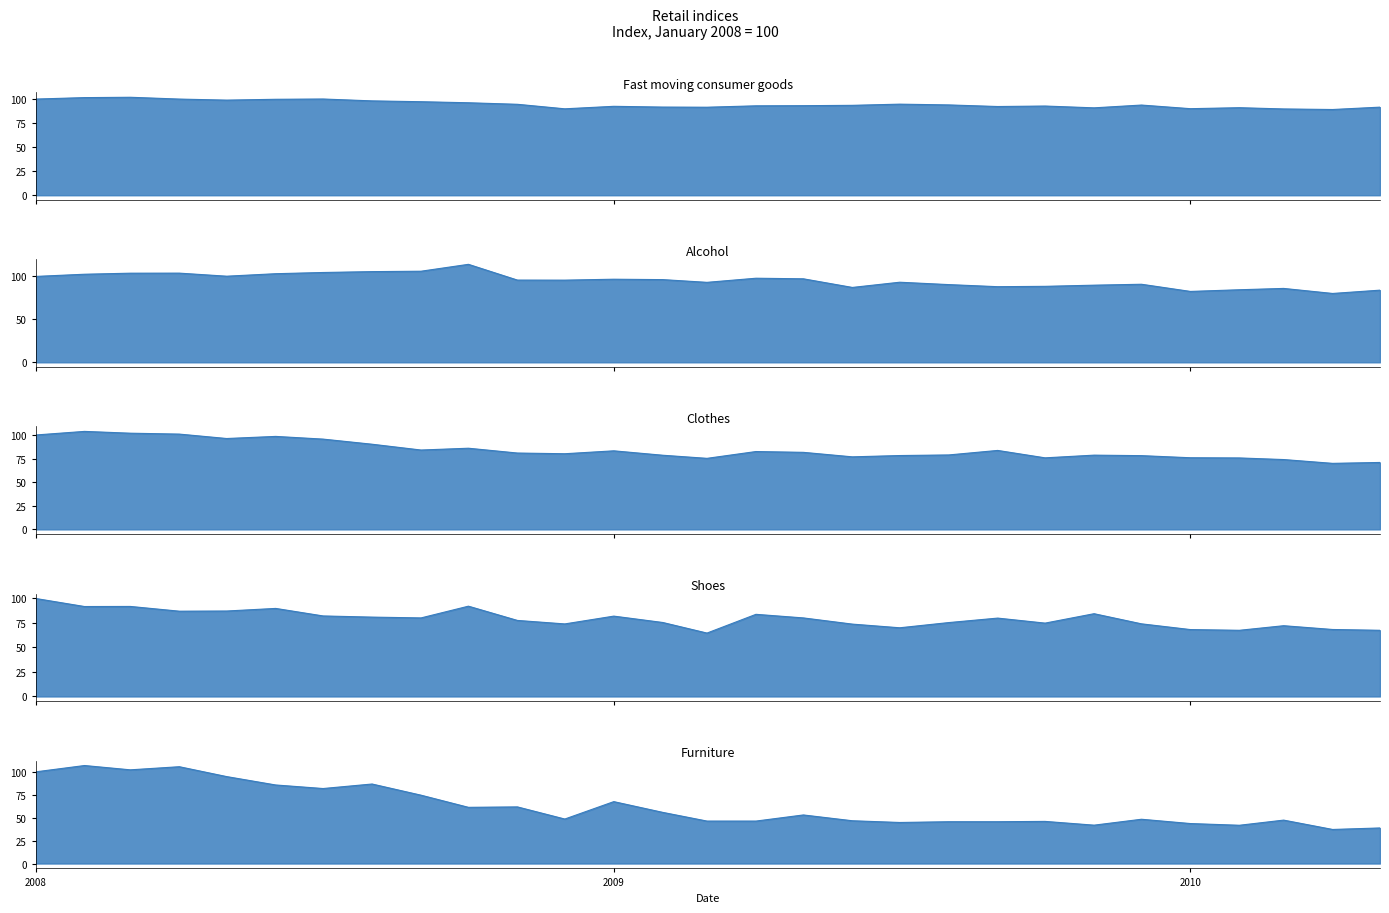

Where is the first local minimum for Clothes?

2008-05